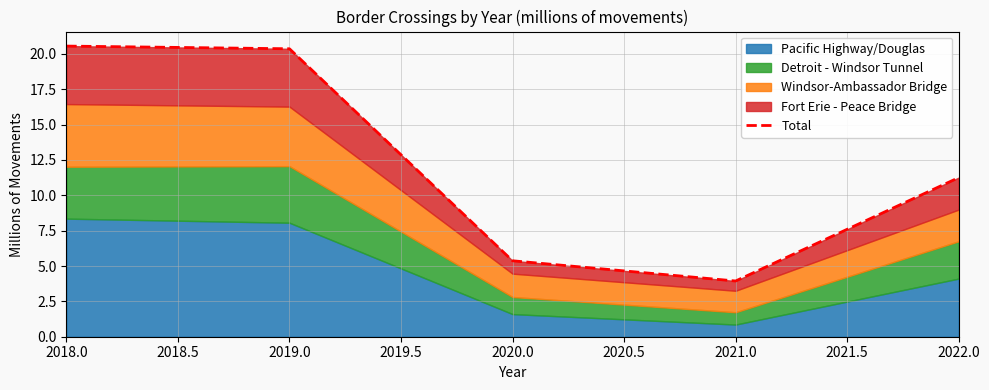

How many data points are above 11?

3